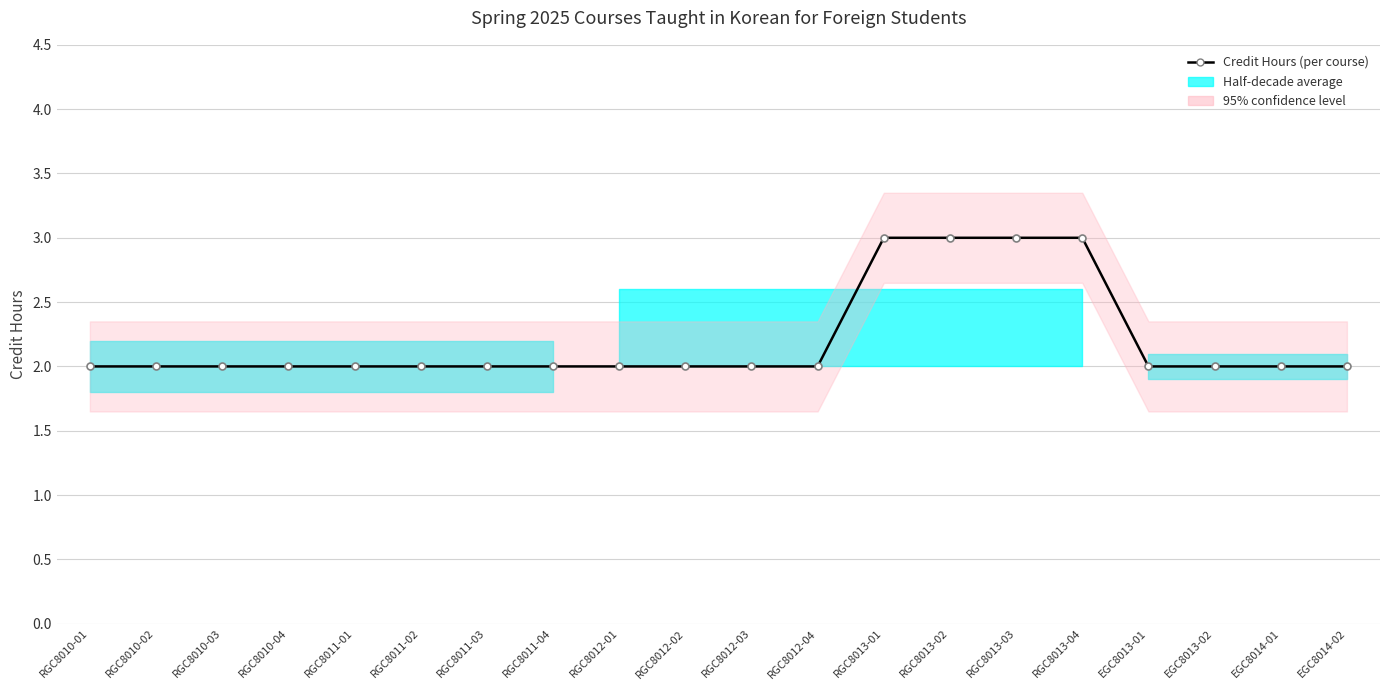

How many data points does each series have?

20